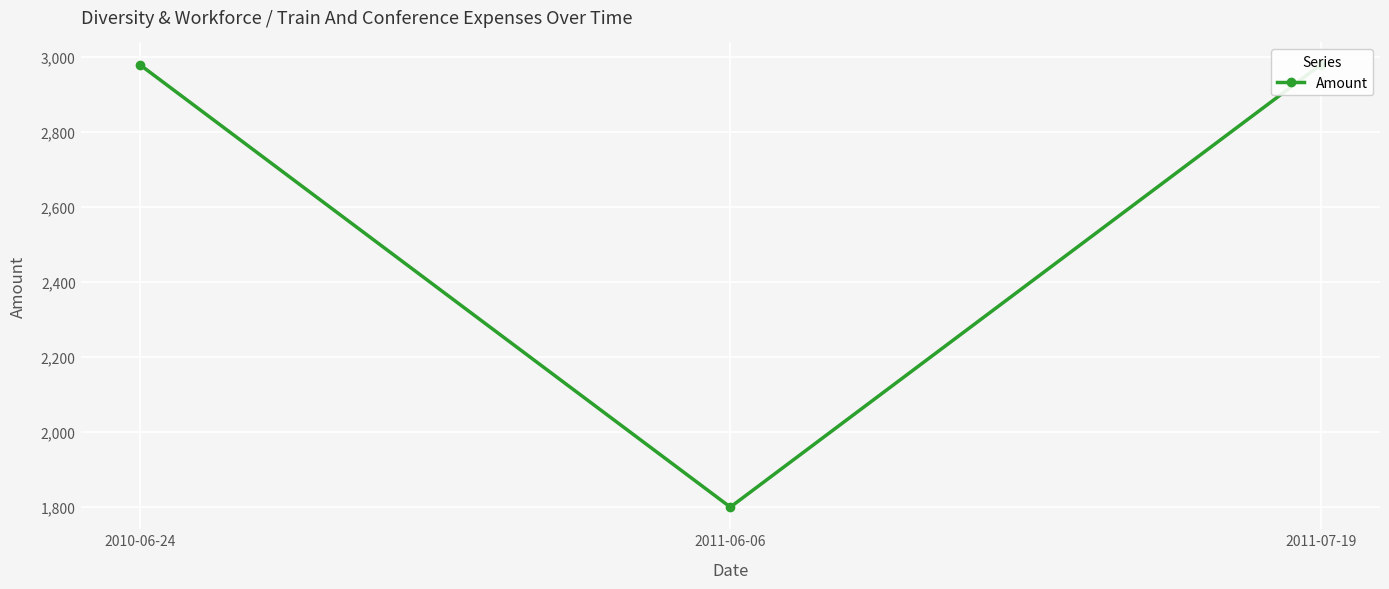

What is the average value?

2587